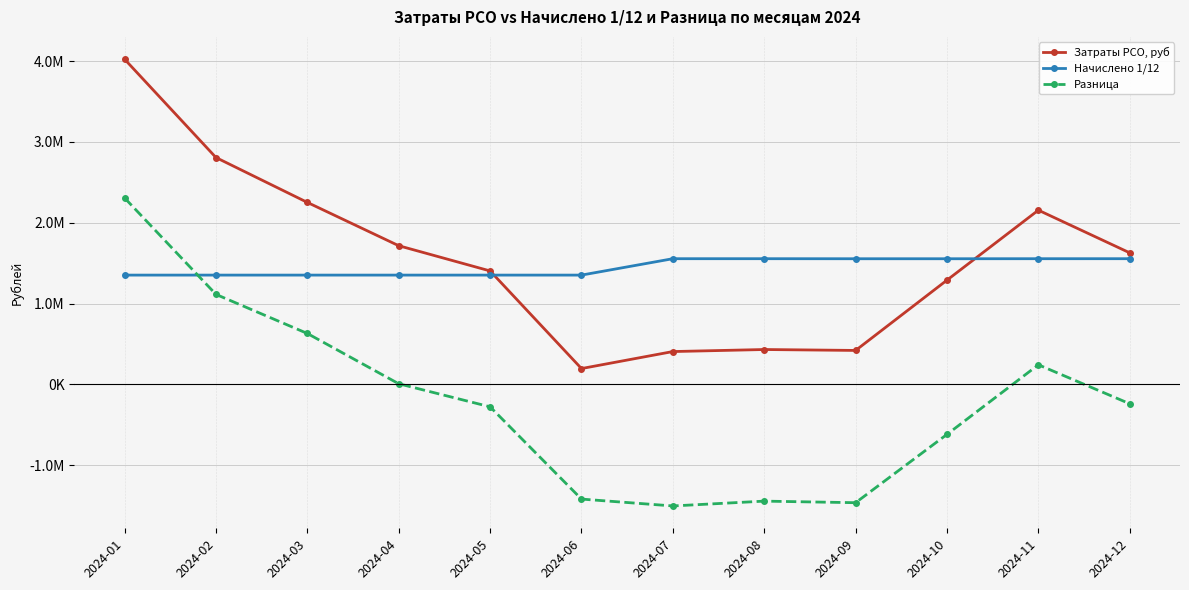

Where is the first local maximum for Разница?

2024-08